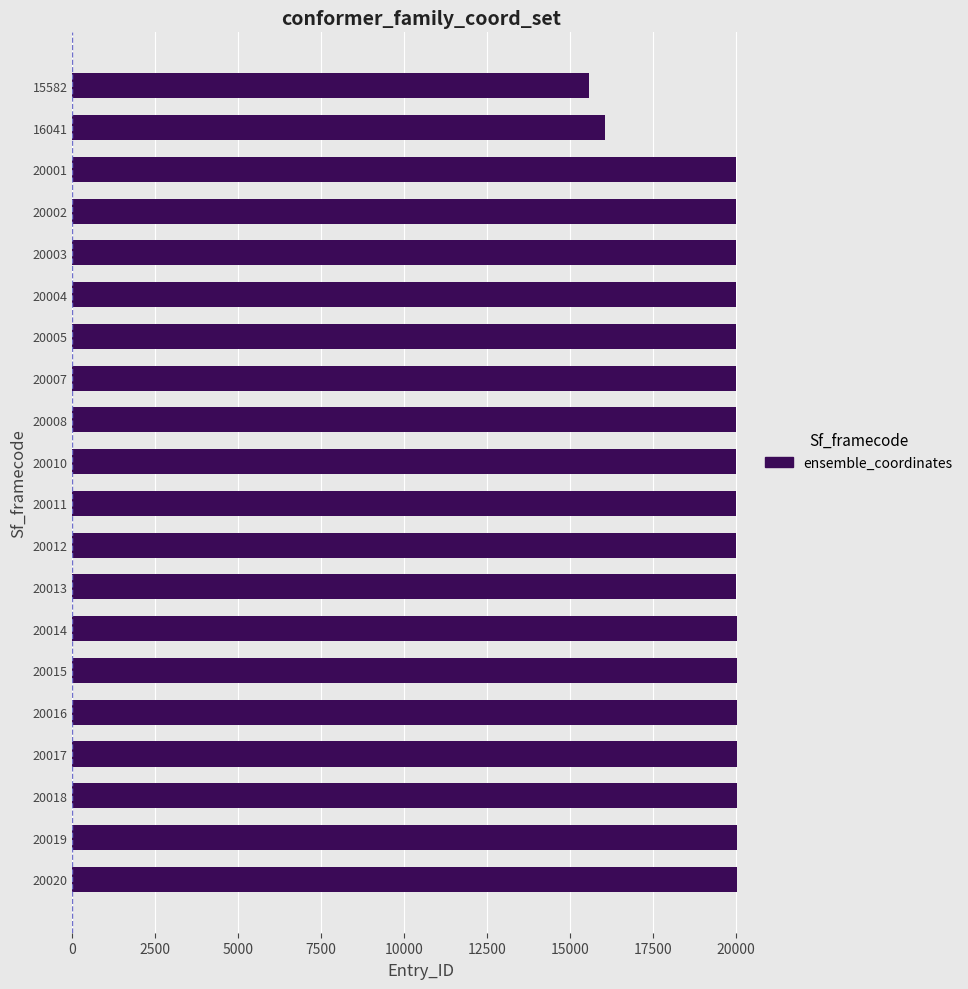

Are the bars grouped side by side (vs. stacked)?

No